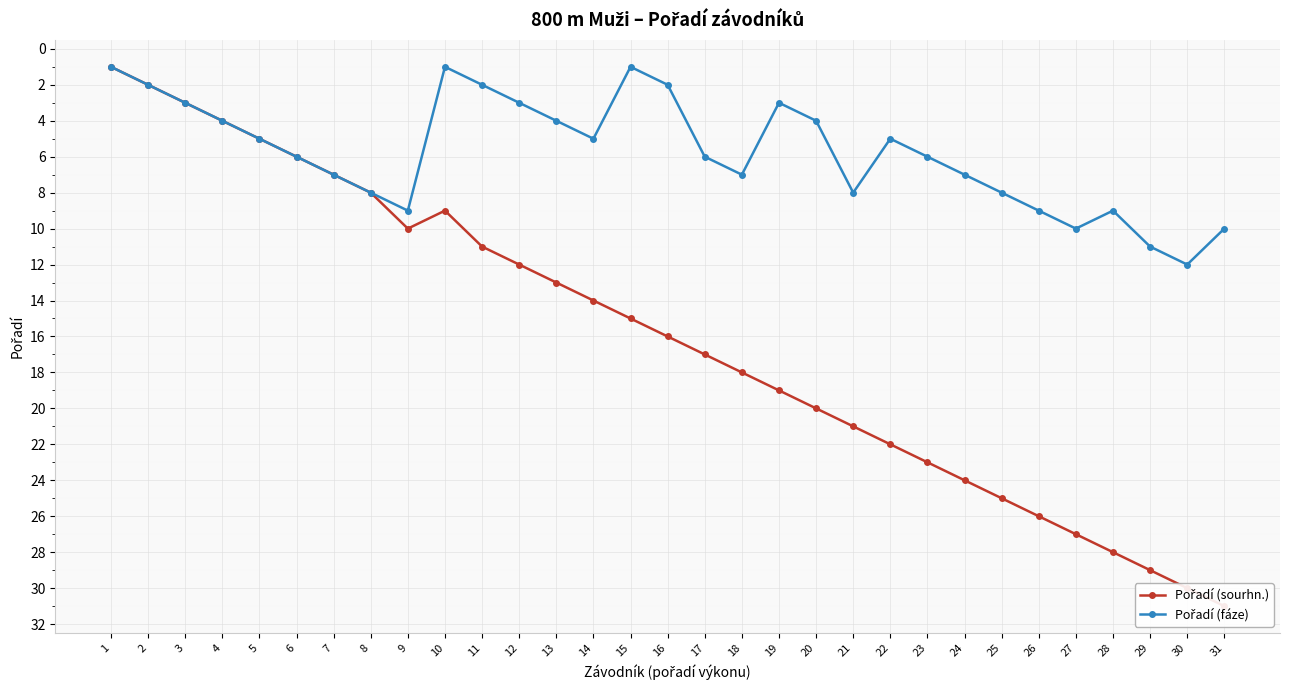

Where is the first local minimum for Pořadí (fáze)?

10